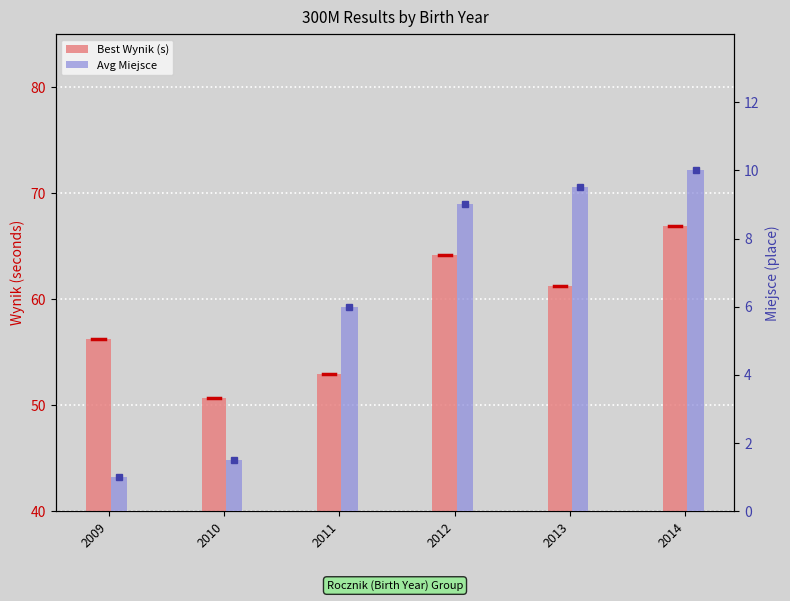

What is the sum of the Avg Miejsce values at 2011 and 2010?

7.5